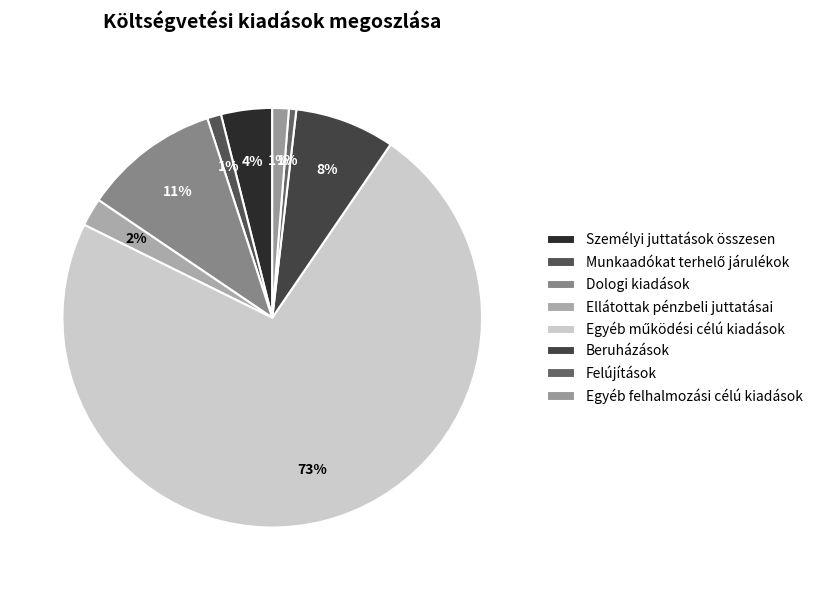

What is the change in value from Ellátottak pénzbeli juttatásai to Beruházások?

+54989